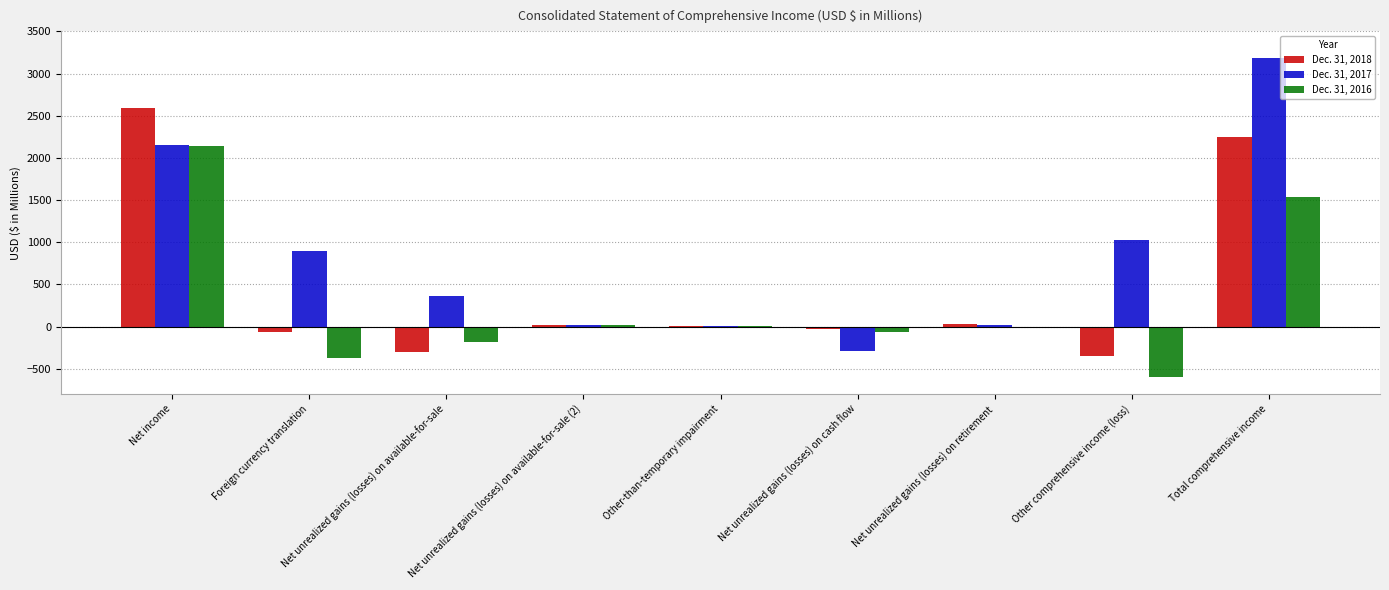

Is it true that Dec. 31, 2017 equals 367 at Net unrealized gains (losses) on available-for-sale?

True